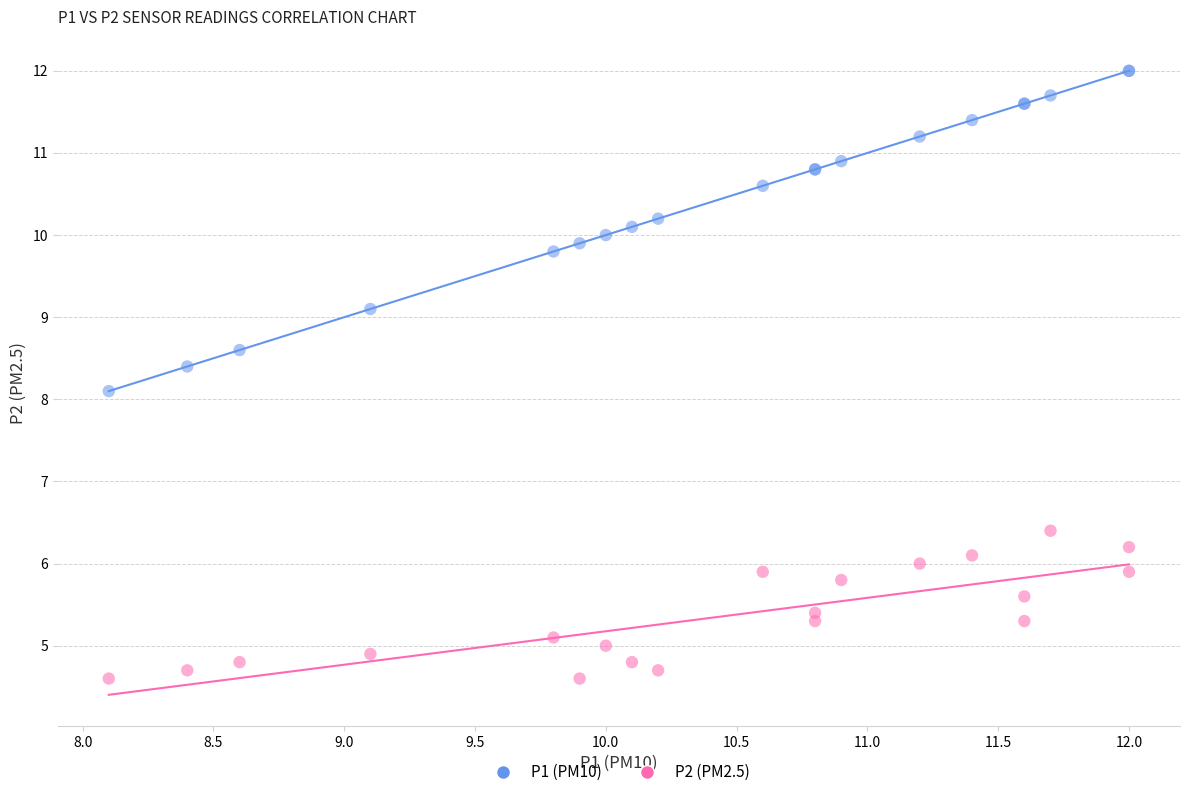

Which series reaches the minimum Y coordinate?

P2 (PM2.5)